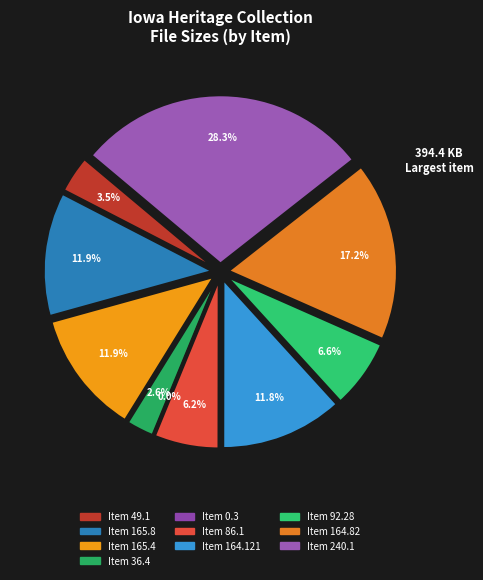

What percentage is the 86.1 slice, to the nearest percent?

6%